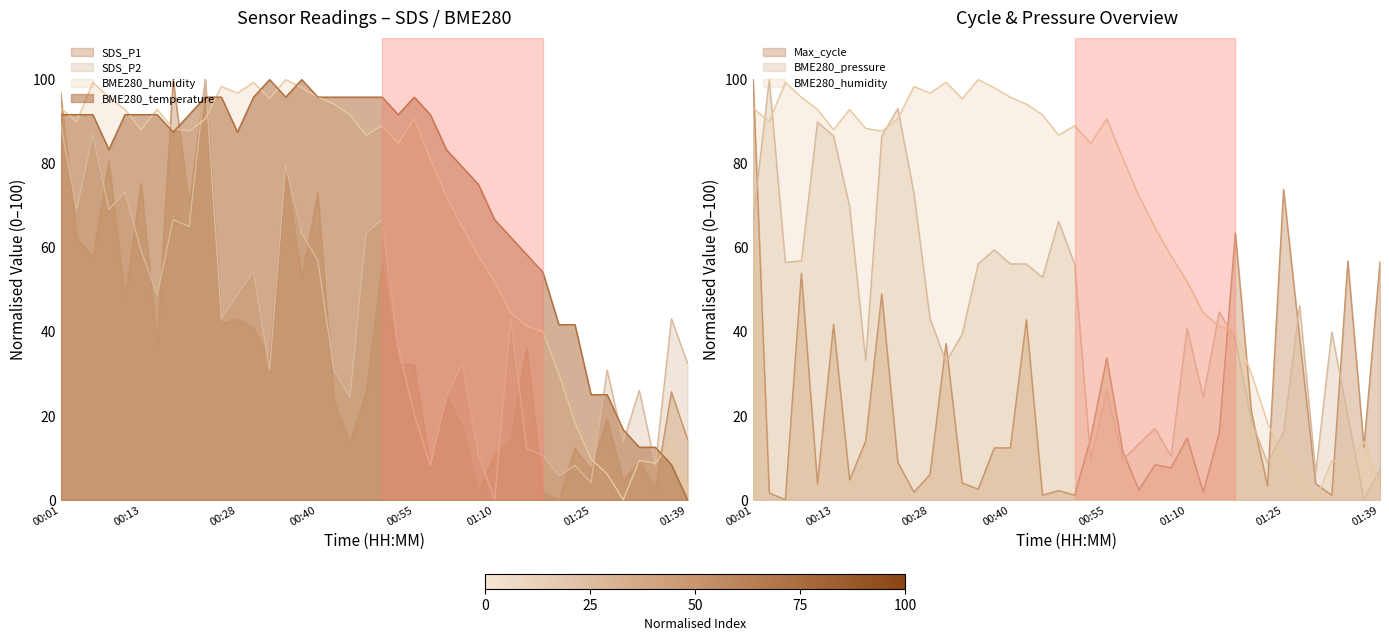

What is the value of the Max_cycle point at the 12th from the left?

6.0